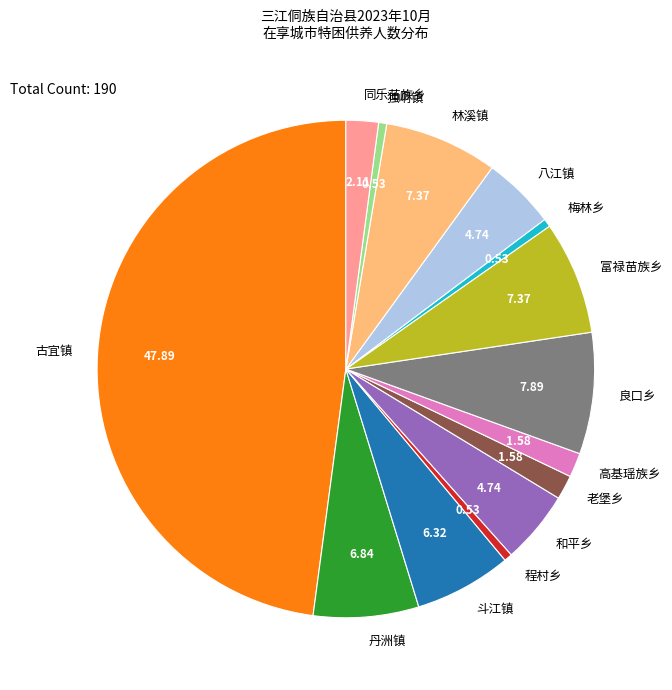

Combined, do 和平乡 and 八江镇 account for over 50%?

No